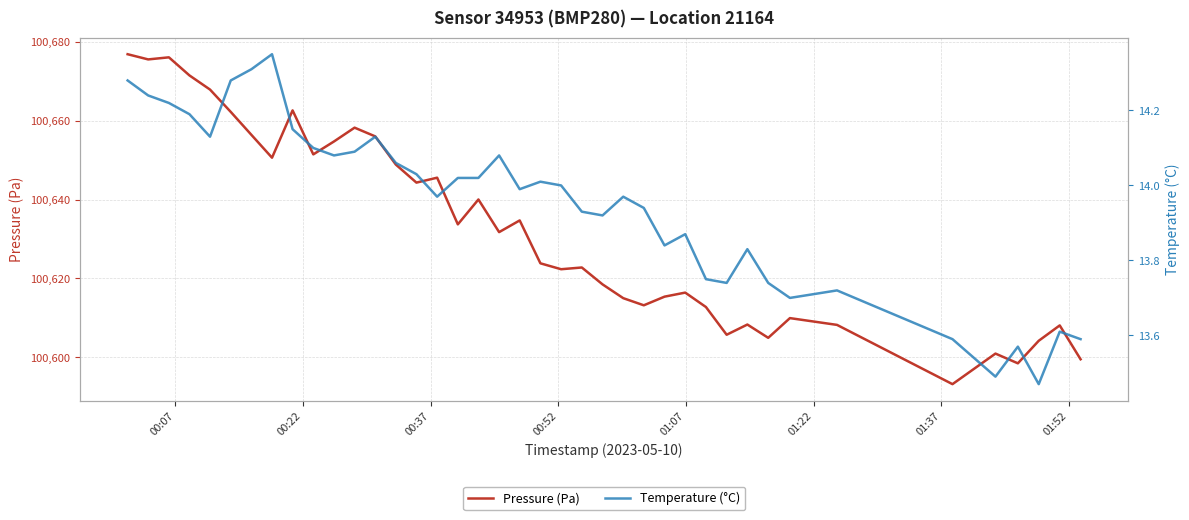

What is the maximum value for Pressure (Pa)?

100676.9